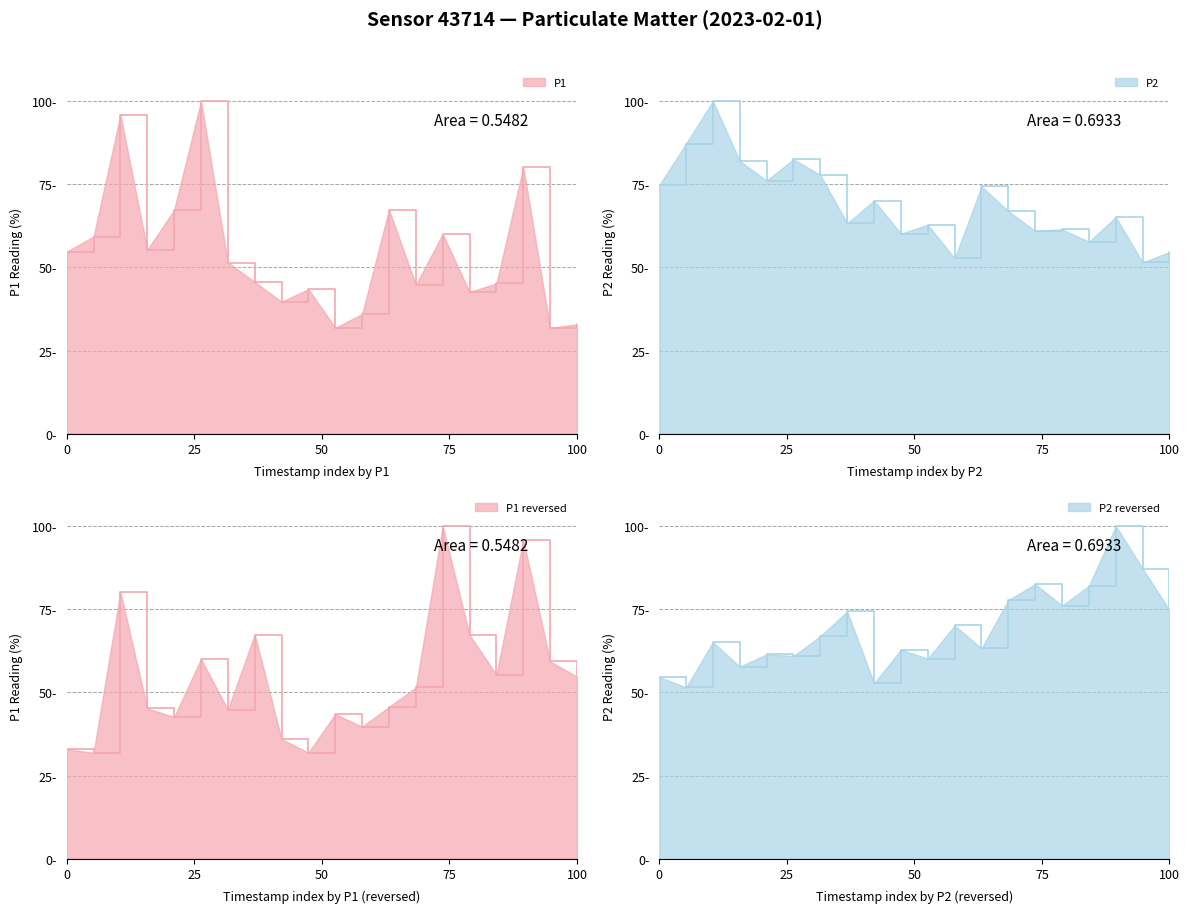

What is the difference between the highest and lowest values at 00:46?

15.0